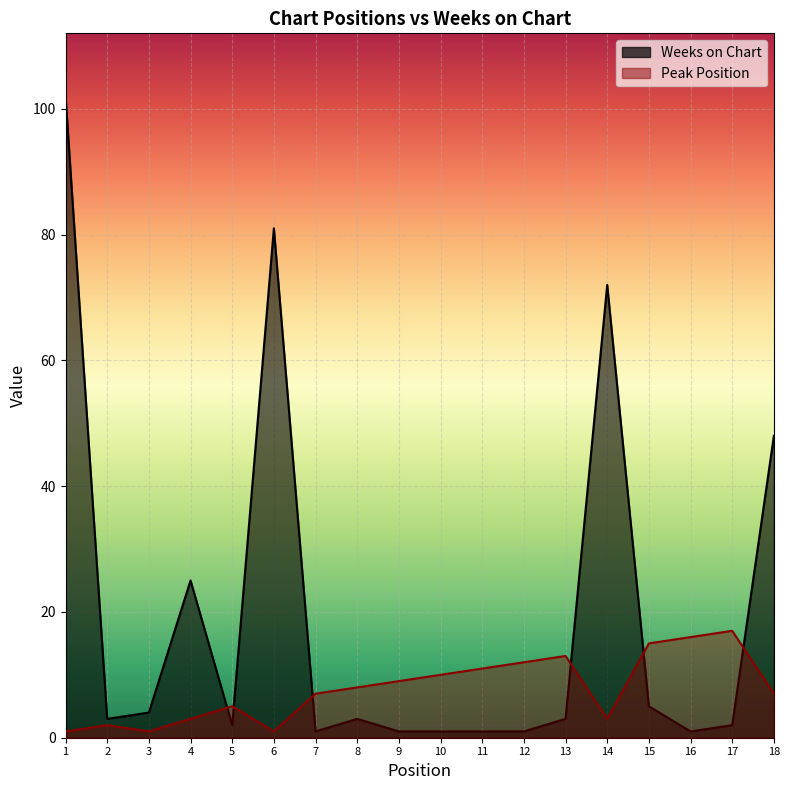

Is it true that Peak Position equals 1 at 3?

False